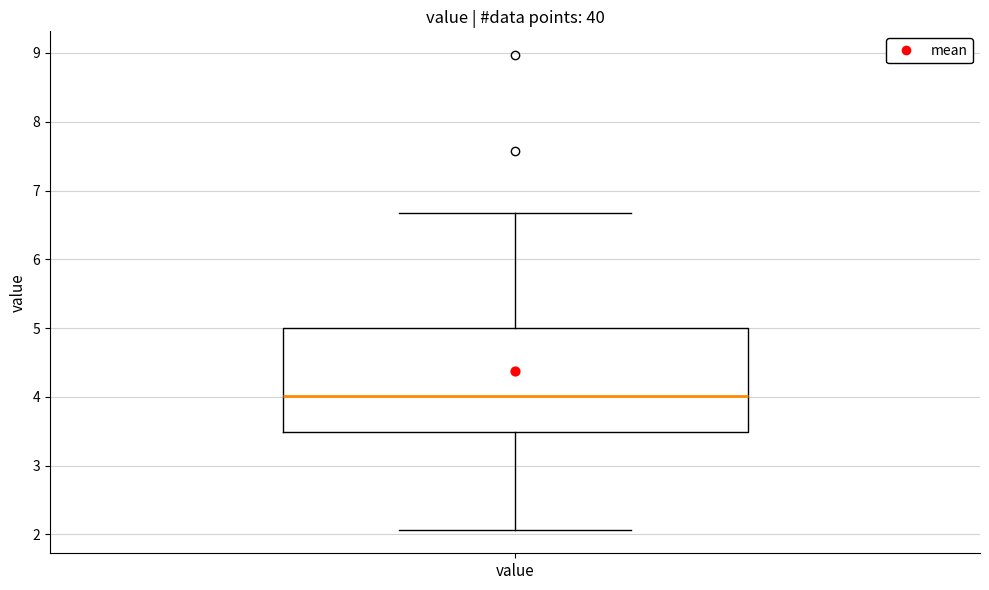

Transcribe this box plot: give where the median line is, the range the box spans, and where the two whiskers end, as read against the y-axis. The values are not printed on the chart, so give them approximately, as read against the axis.

median 4.0, box 3.5 to 5.0, whiskers 2.1 to 6.7